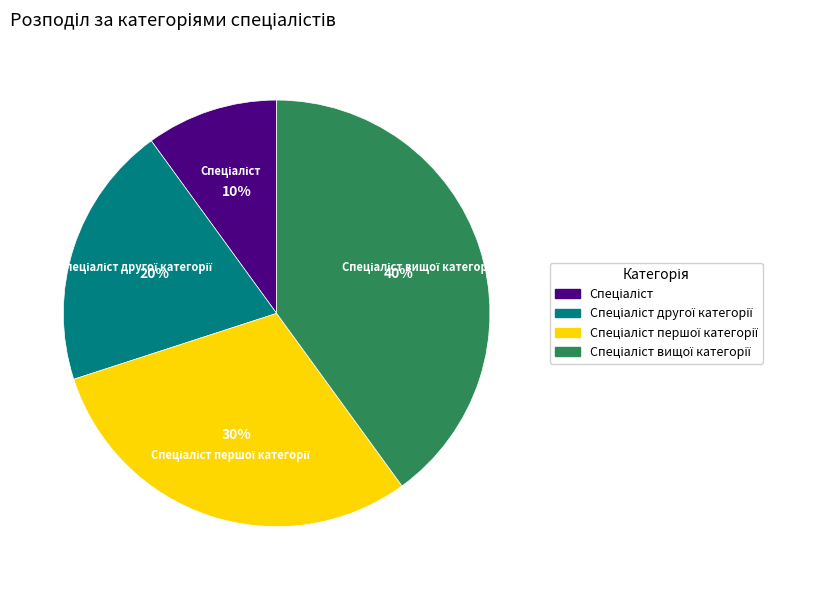

Is there any slice that represents more than half of the pie?

No